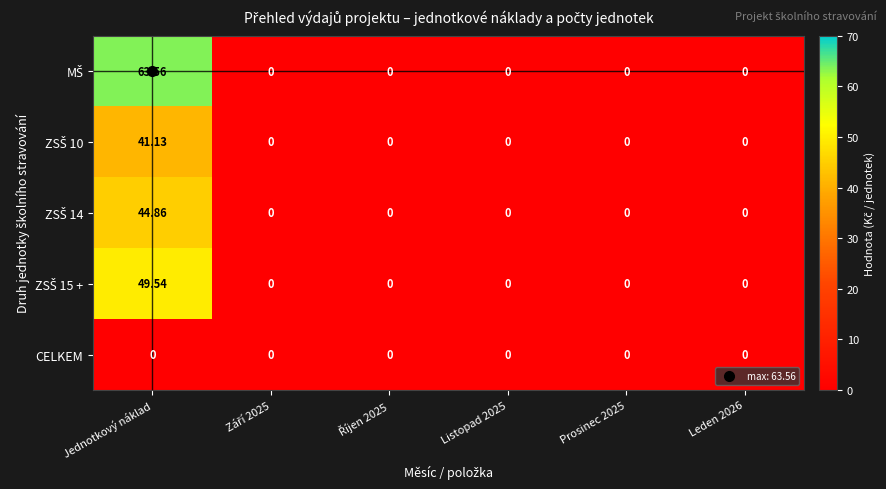

At which category is the sum across all series the highest?

Jednotkový náklad